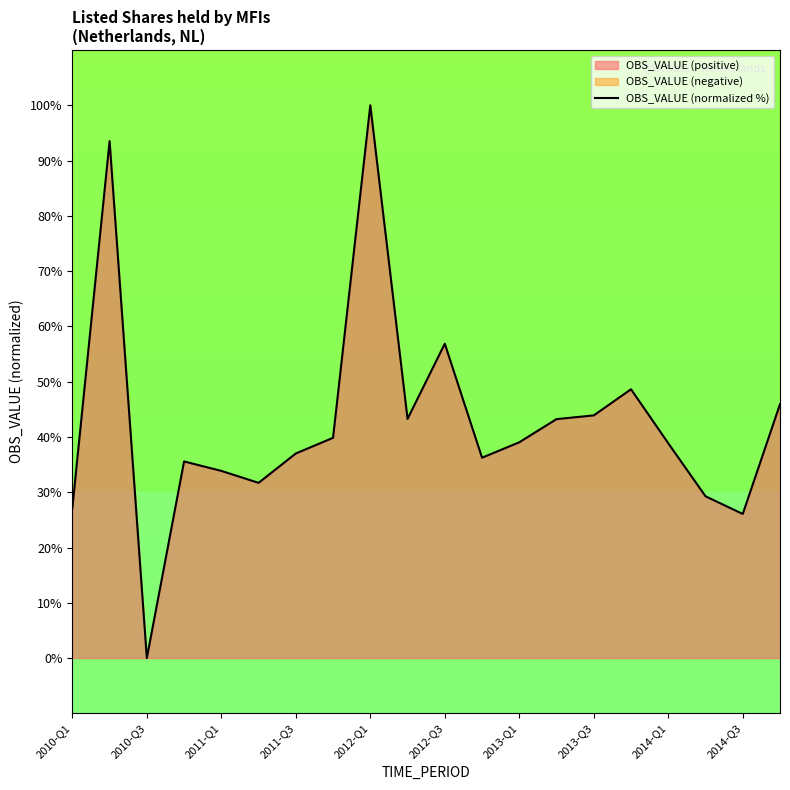

At which label does OBS_VALUE (normalized %) reach its peak?

2012-Q1